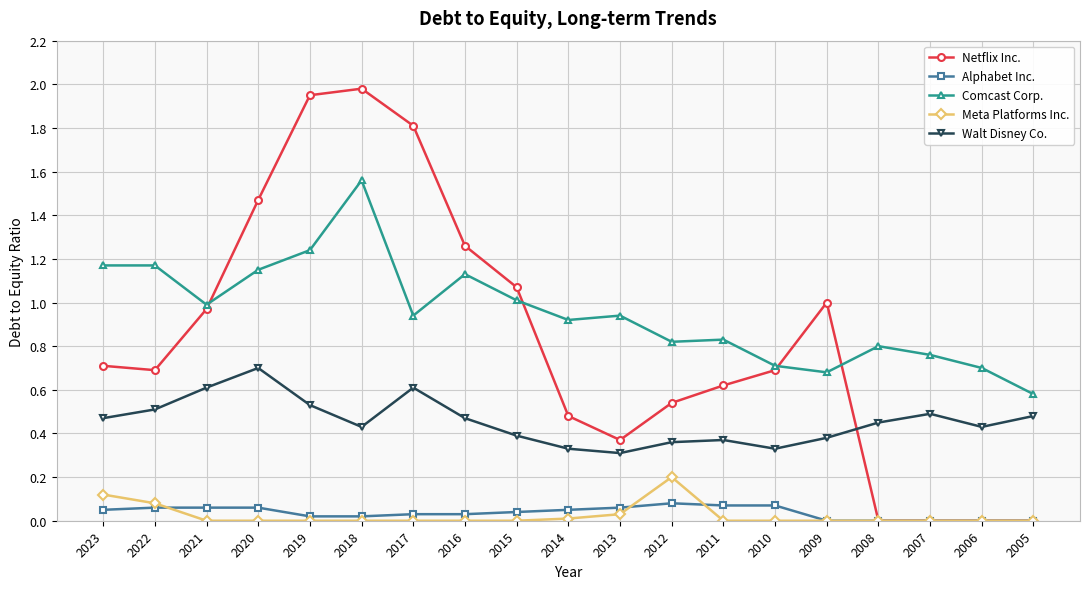

Which series has the widest spread of values?

Netflix Inc.